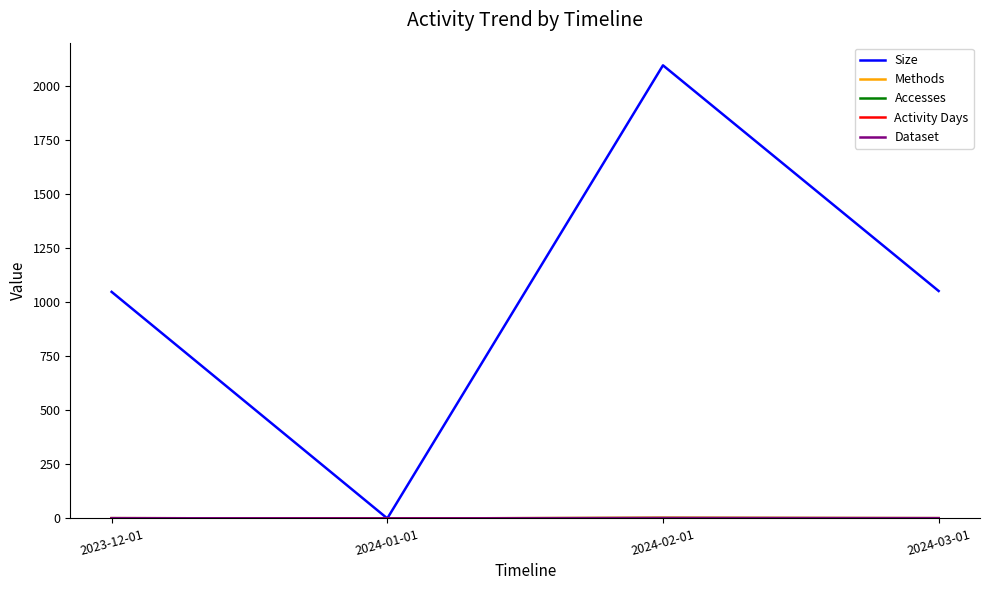

Reading left to right, extract all data points from this chart.

Size: 1049	0	2098	1053
Methods: 1	0	2	1
Accesses: 1	0	2	1
Activity Days: 1	0	2	1
Dataset: 1	0	1	1